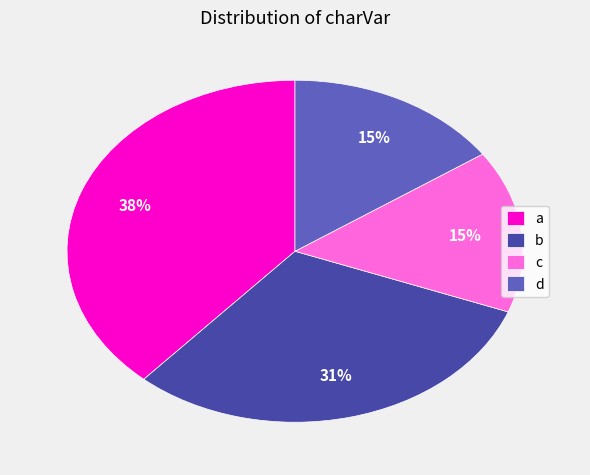

Do d and c together represent more than half of the pie?

No